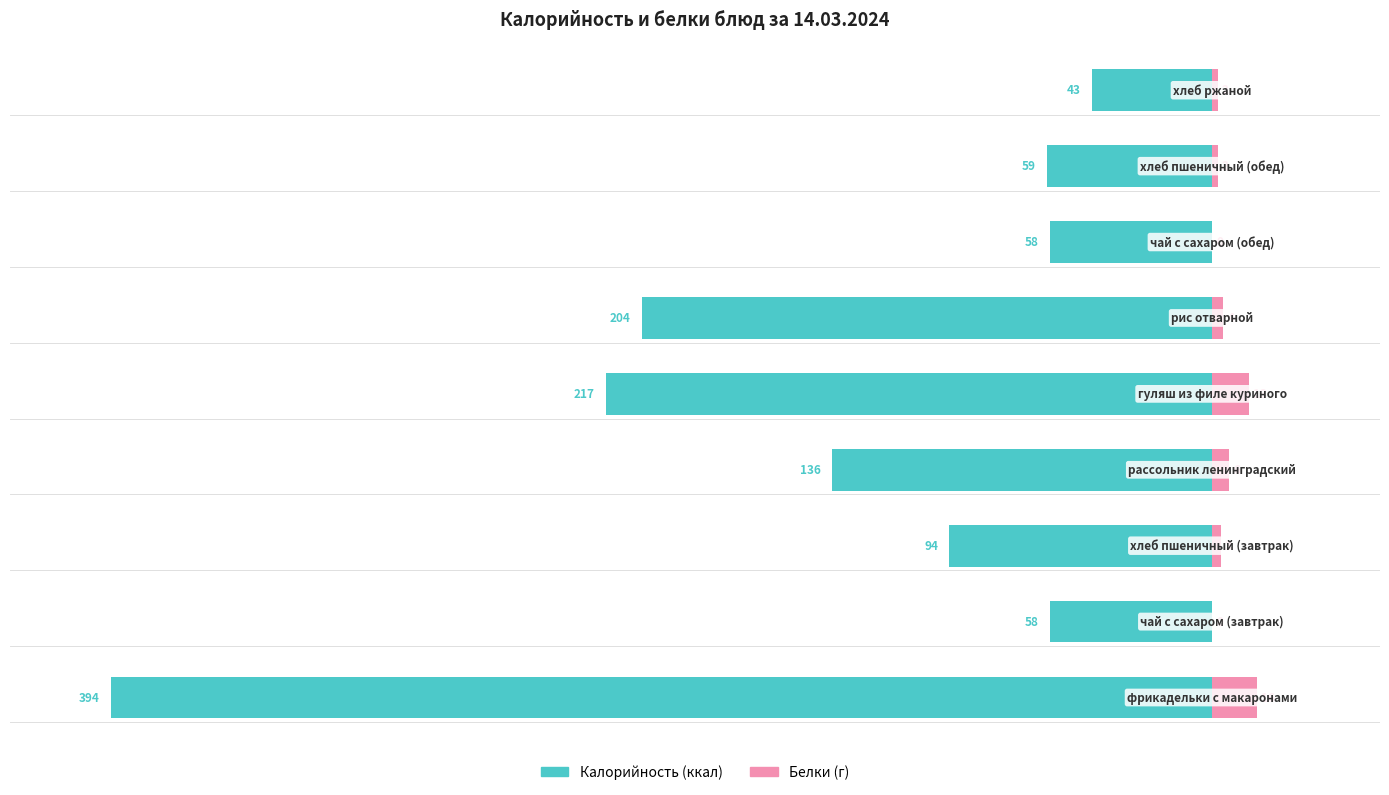

What is the sum of the Белки values at 7 and 6?

2